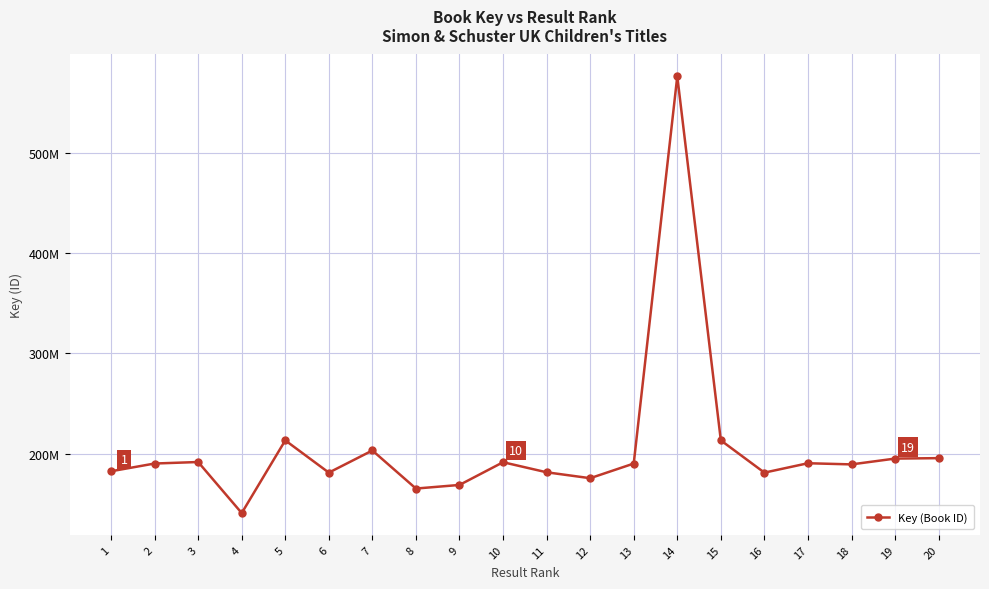

Rank the categories by value from lowest to highest.

4, 8, 9, 12, 16, 6, 11, 1, 18, 13, 2, 17, 10, 3, 19, 20, 7, 15, 5, 14